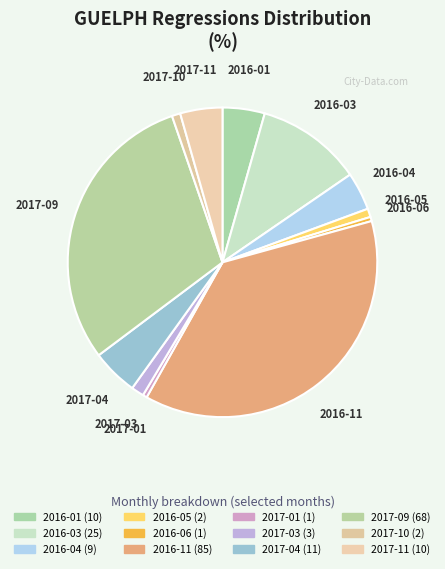

Which category has the biggest portion of the pie?

2016-11